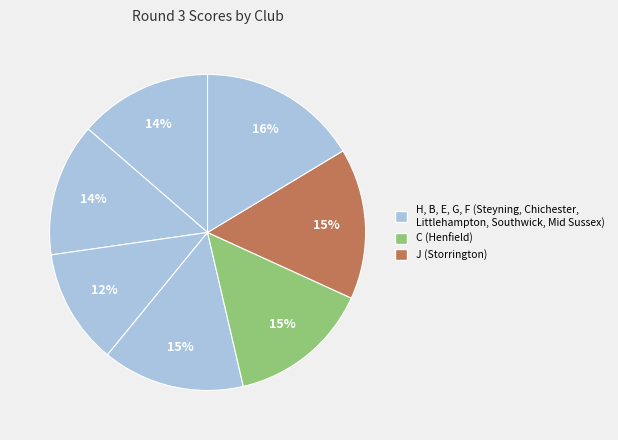

How many slices are in this pie chart?

7